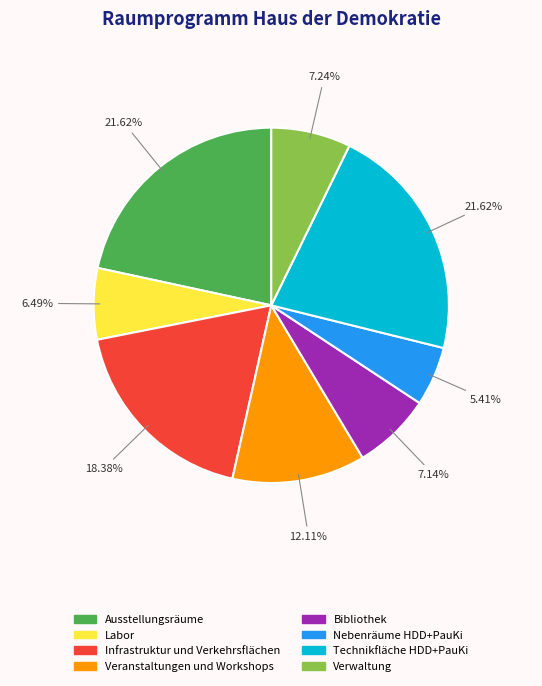

How many segments does this pie chart have?

8